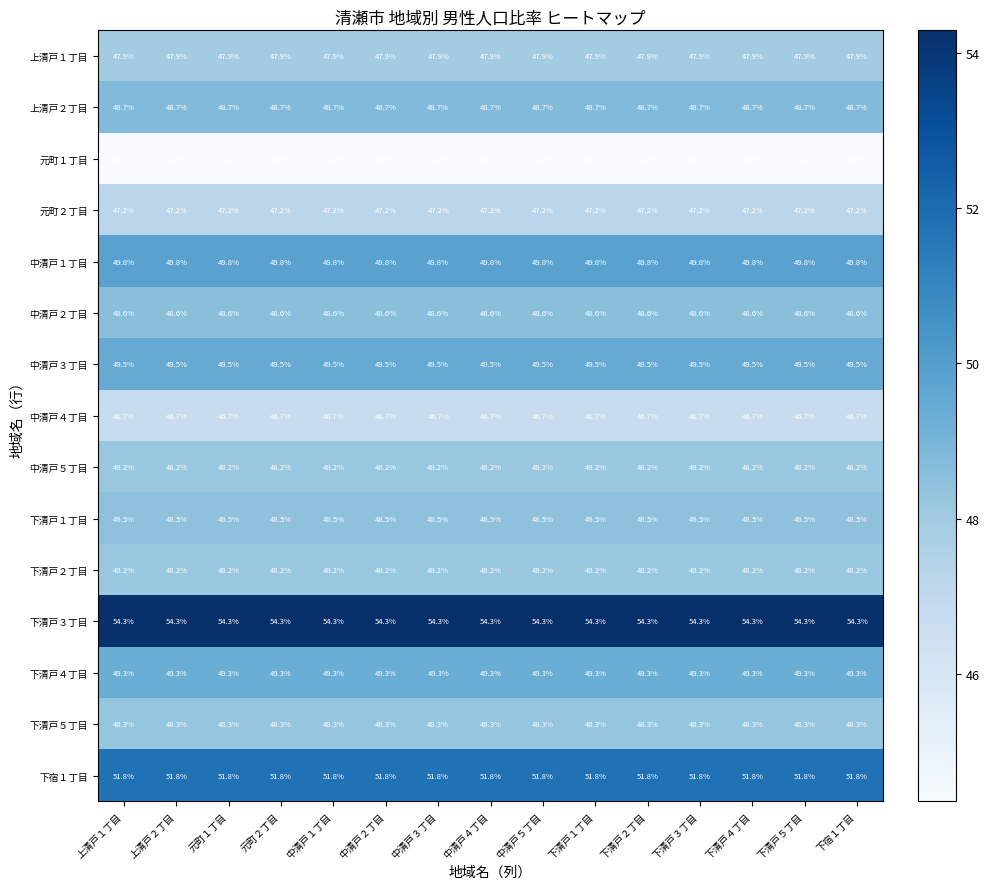

Which series has the largest total across all categories?

下清戸３丁目